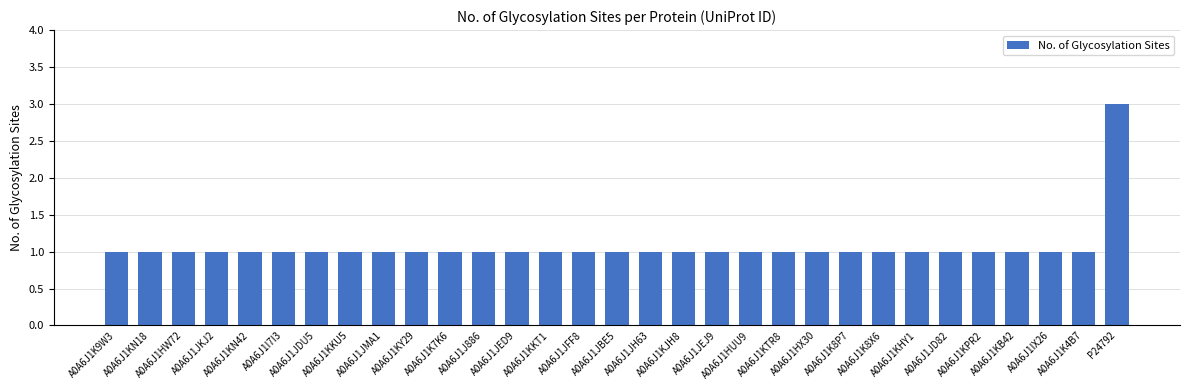

True or false: the data shows 4 at P24792.

False